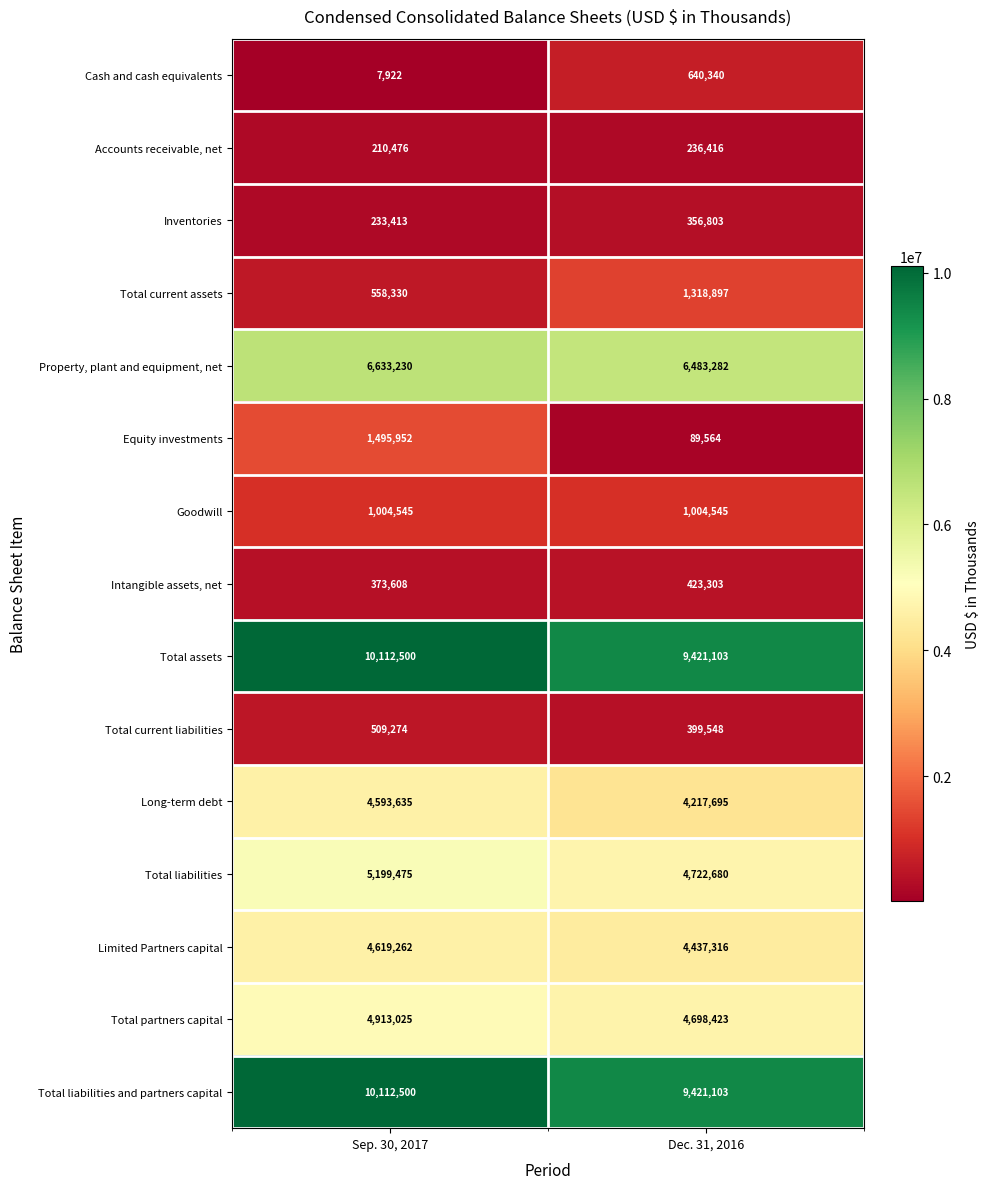

Read the Inventories value at Sep. 30, 2017, to the nearest 50.

233400